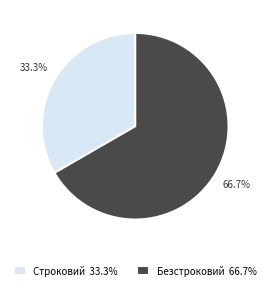

To the nearest percent, what portion does Строковий represent?

33%